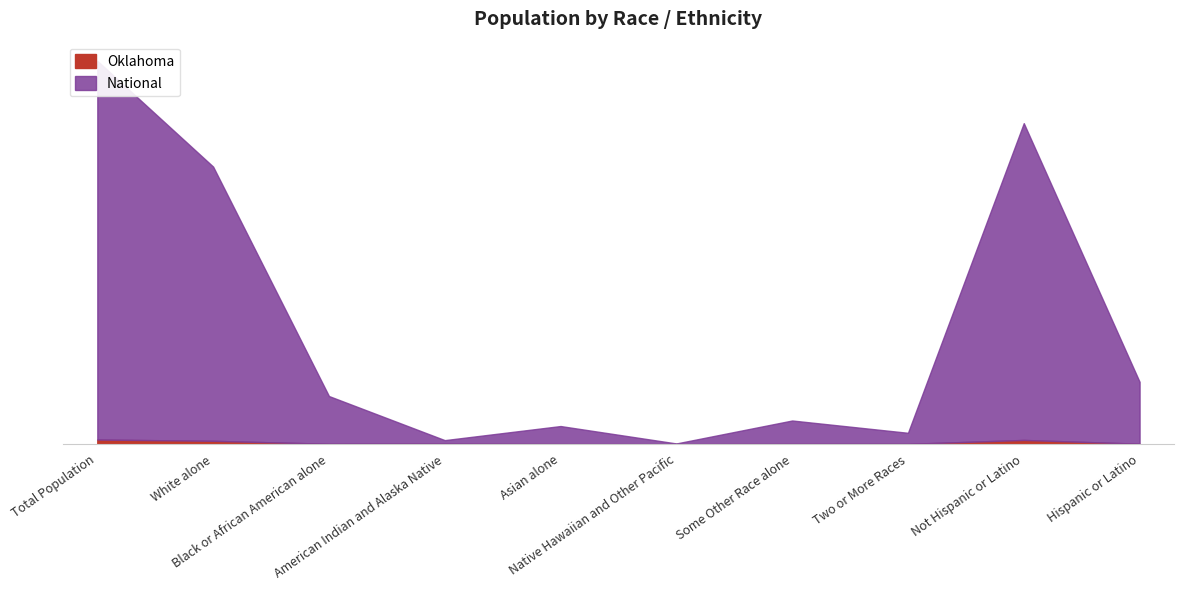

Rank the categories by Oklahoma value from lowest to highest.

Native Hawaiian and Other Pacific, Asian alone, Some Other Race alone, Two or More Races, Black or African American alone, American Indian and Alaska Native, Hispanic or Latino, White alone, Not Hispanic or Latino, Total Population